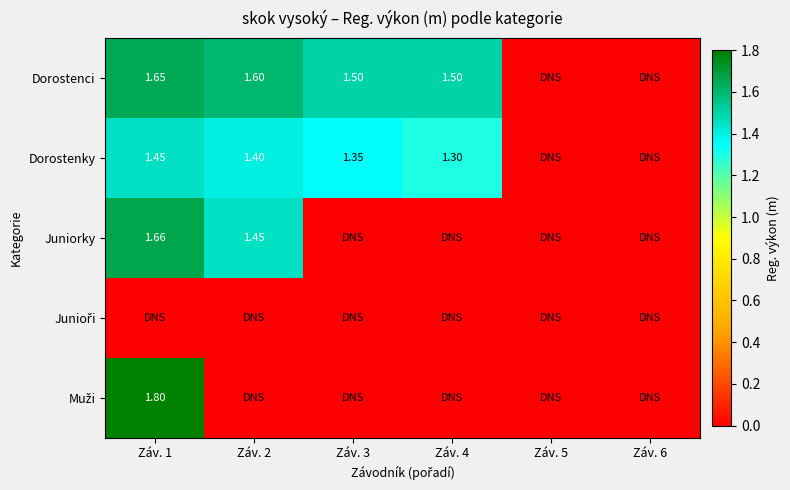

Is the value of Muži at Záv. 2 greater than the value of Junioři at Záv. 5?

No